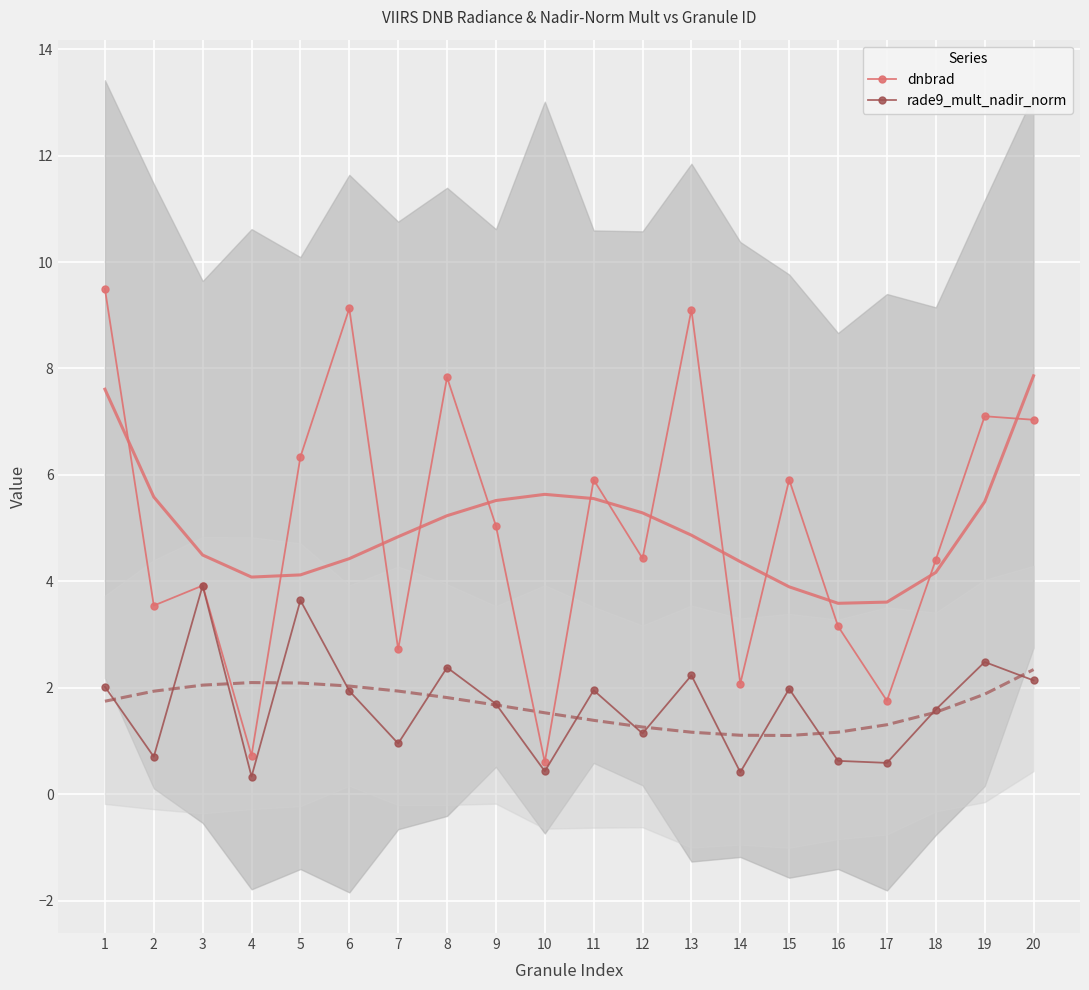

Which series has the widest spread of values?

dnbrad